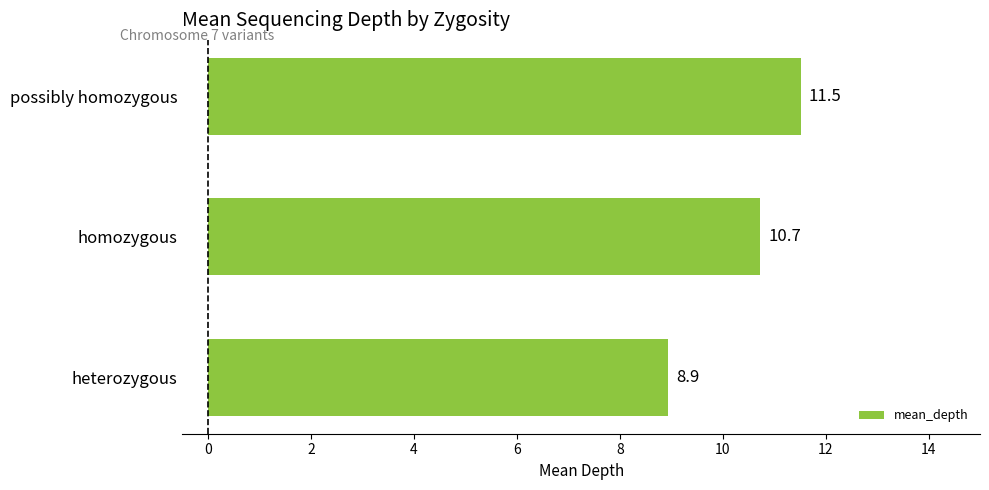

At which label is the value closest to 10?

homozygous